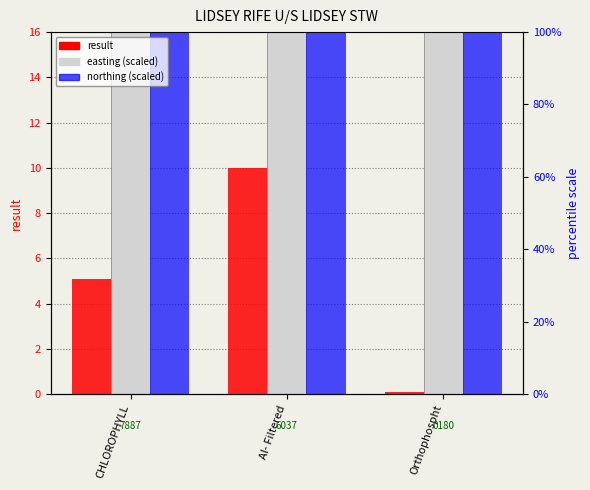

Which series has the widest spread of values?

result